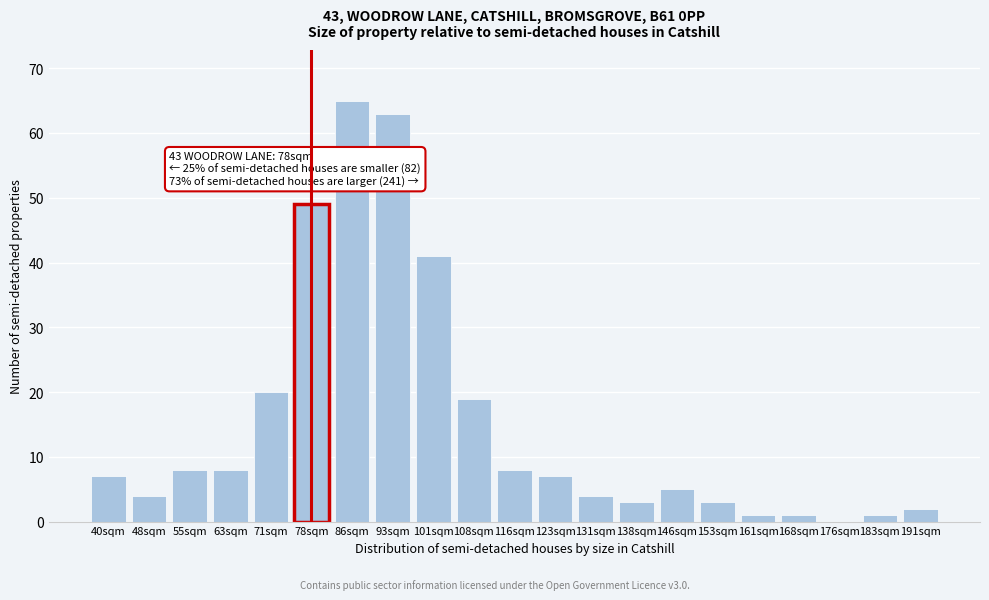

Reading right to left, list all the values displayed in this chart.

191sqm=2	183sqm=1	176sqm=0	168sqm=1	161sqm=1	153sqm=3	146sqm=5	138sqm=3	131sqm=4	123sqm=7	116sqm=8	108sqm=19	101sqm=41	93sqm=63	86sqm=65	78sqm=49	71sqm=20	63sqm=8	55sqm=8	48sqm=4	40sqm=7